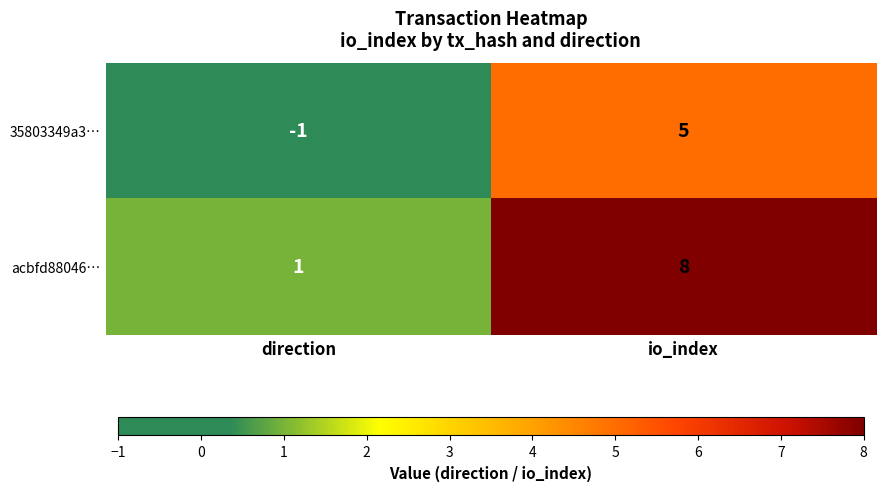

What is the sum of all 35803349a3… values?

4